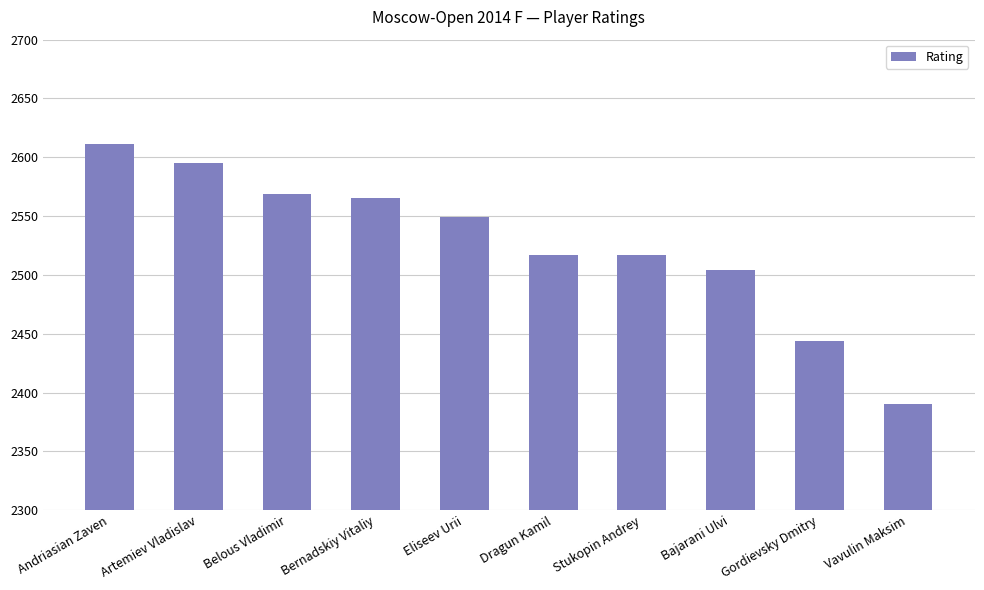

The value at Vavulin Maksim is 3341. True or false?

False